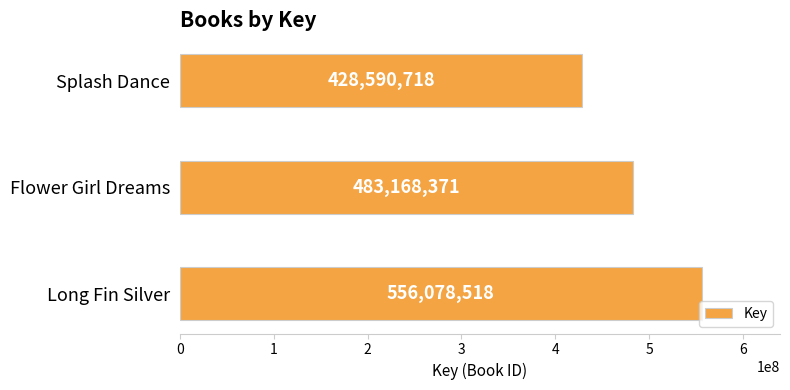

Rank the categories by value from lowest to highest.

Splash Dance, Flower Girl Dreams, Long Fin Silver